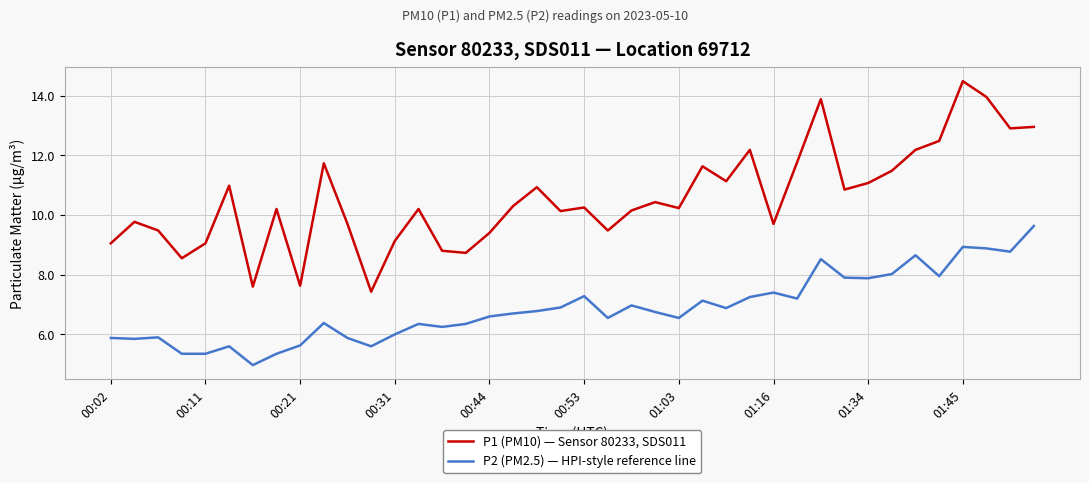

Which series has the widest spread of values?

P1 (PM10) — Sensor 80233, SDS011